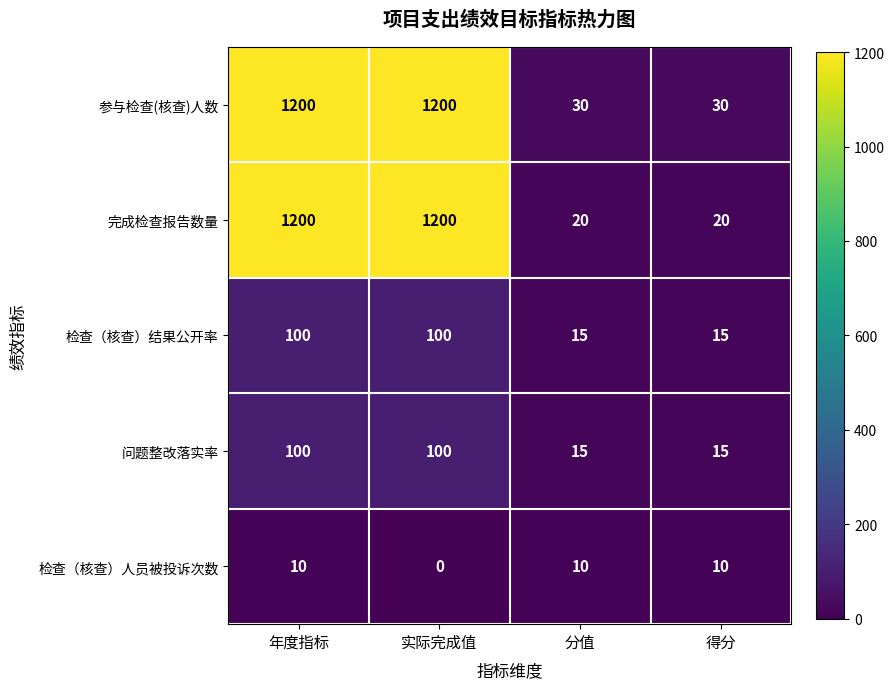

Reading left to right, what are all the values shown in this chart?

参与检查(核查)人数: 1200	1200	30	30
完成检查报告数量: 1200	1200	20	20
检查（核查）结果公开率: 100	100	15	15
问题整改落实率: 100	100	15	15
检查（核查）人员被投诉次数: 10	0	10	10